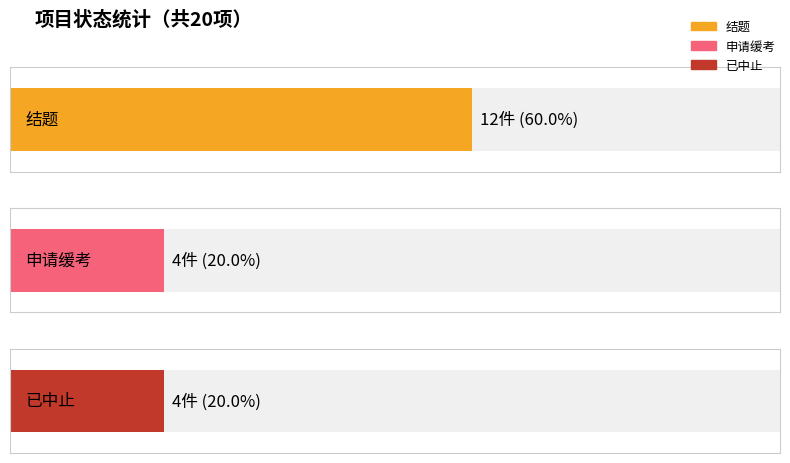

Rank the categories by value from lowest to highest.

申请缓考, 已中止, 结题